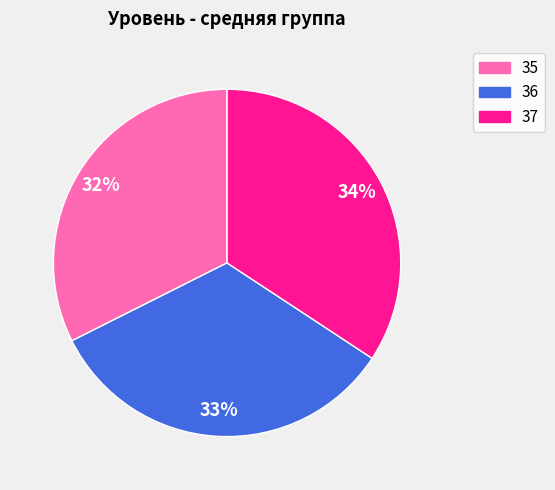

To the nearest percent, what is the average slice percentage?

33%